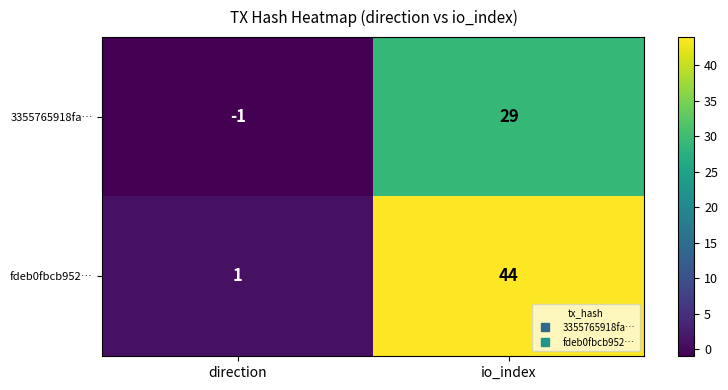

Reading left to right, what are all the values shown in this chart?

3355765918fa…: direction=-1	io_index=29
fdeb0fbcb952…: direction=1	io_index=44